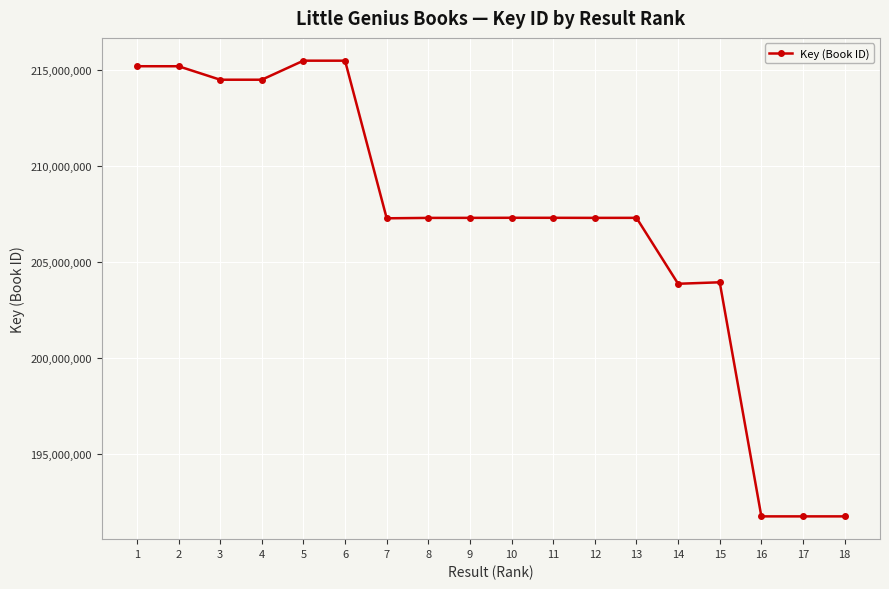

What is the greatest value displayed?

215475590